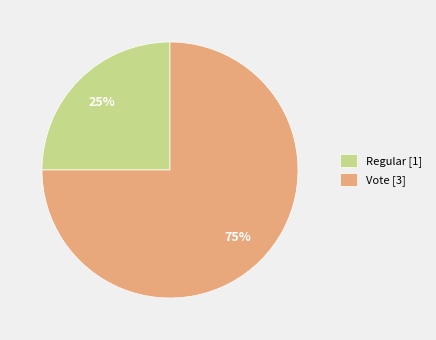

How many slices are in this pie chart?

2